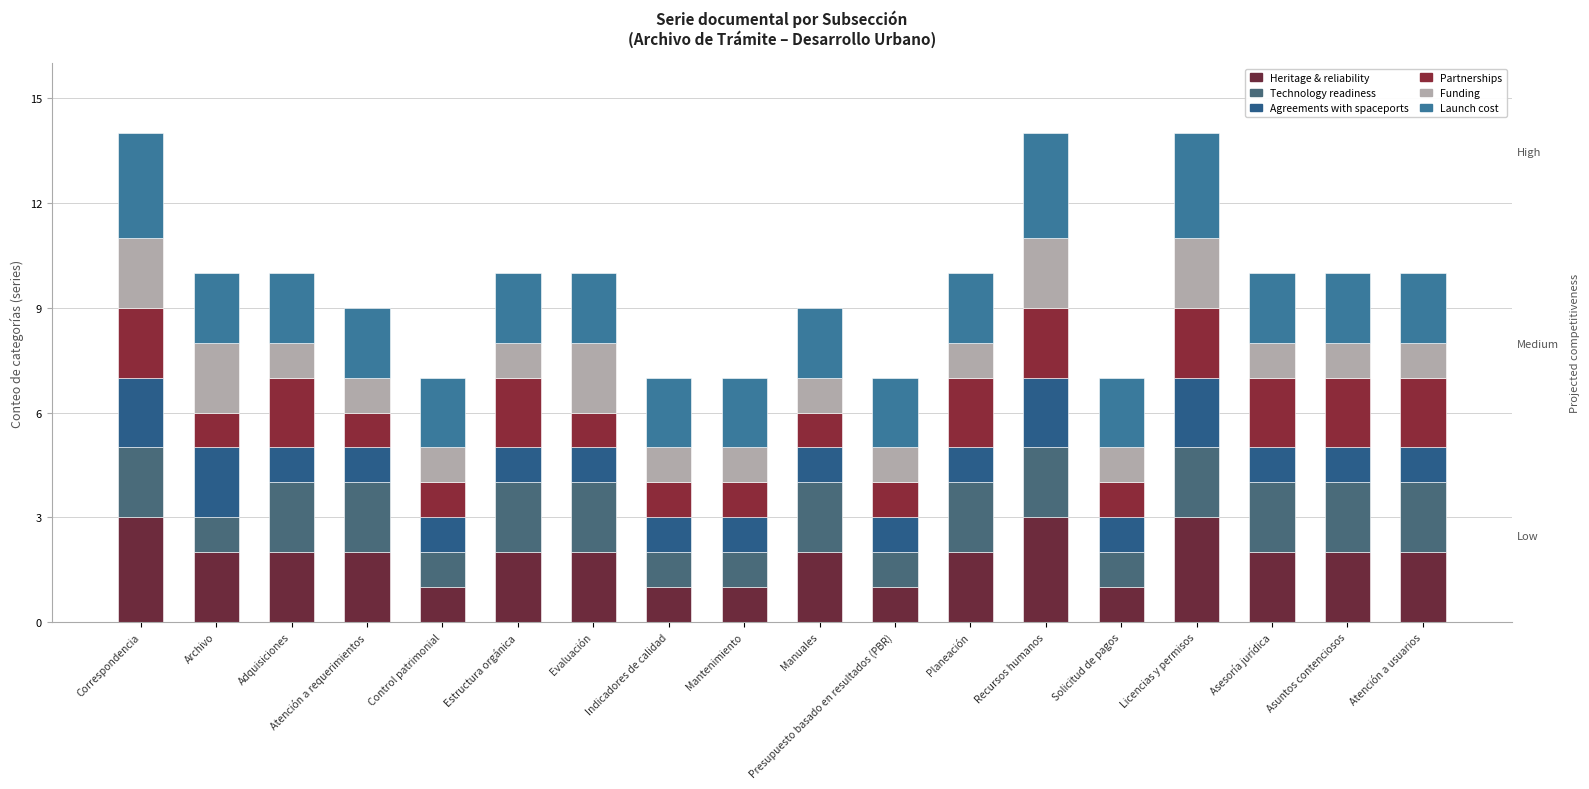

Which series has the largest total across all categories?

Launch cost